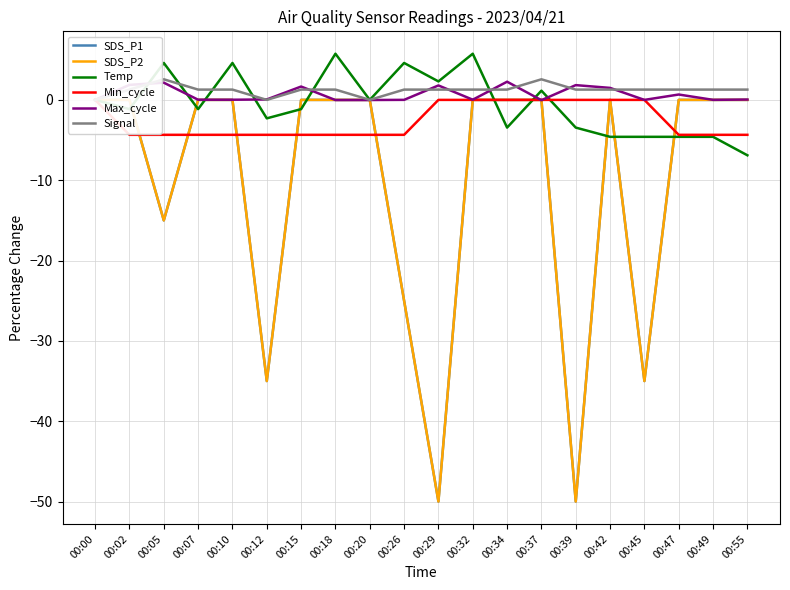

Reading right to left, what are all the values shown in this chart?

SDS_P1: 00:55=0.0	00:49=0.0	00:47=0.0	00:45=-35.0	00:42=0.0	00:39=-50.0	00:37=0.0	00:34=0.0	00:32=0.0	00:29=-50.0	00:26=-25.0	00:20=0.0	00:18=0.0	00:15=0.0	00:12=-35.0	00:10=0.0	00:07=0.0	00:05=-15.0	00:02=0.0	00:00=0.0
SDS_P2: 00:55=0.0	00:49=0.0	00:47=0.0	00:45=-35.0	00:42=0.0	00:39=-50.0	00:37=0.0	00:34=0.0	00:32=0.0	00:29=-50.0	00:26=-25.0	00:20=0.0	00:18=0.0	00:15=0.0	00:12=-35.0	00:10=0.0	00:07=0.0	00:05=-15.0	00:02=0.0	00:00=0.0
Temp: 00:55=-6.9	00:49=-4.6	00:47=-4.6	00:45=-4.6	00:42=-4.6	00:39=-3.4	00:37=1.1	00:34=-3.4	00:32=5.7	00:29=2.3	00:26=4.6	00:20=0.0	00:18=5.7	00:15=-1.1	00:12=-2.3	00:10=4.6	00:07=-1.1	00:05=4.6	00:02=-1.1	00:00=0.0
Min_cycle: 00:55=-4.3	00:49=-4.3	00:47=-4.3	00:45=0.0	00:42=0.0	00:39=0.0	00:37=0.0	00:34=0.0	00:32=0.0	00:29=0.0	00:26=-4.3	00:20=-4.3	00:18=-4.3	00:15=-4.3	00:12=-4.3	00:10=-4.3	00:07=-4.3	00:05=-4.3	00:02=-4.3	00:00=0.0
Max_cycle: 00:55=0.0	00:49=0.0	00:47=0.7	00:45=0.0	00:42=1.5	00:39=1.8	00:37=-0.0	00:34=2.3	00:32=0.0	00:29=1.8	00:26=0.0	00:20=-0.0	00:18=-0.0	00:15=1.7	00:12=0.1	00:10=0.0	00:07=0.0	00:05=2.1	00:02=1.9	00:00=0.0
Signal: 00:55=1.3	00:49=1.3	00:47=1.3	00:45=1.3	00:42=1.3	00:39=1.3	00:37=2.6	00:34=1.3	00:32=1.3	00:29=1.3	00:26=1.3	00:20=0.0	00:18=1.3	00:15=1.3	00:12=0.0	00:10=1.3	00:07=1.3	00:05=2.6	00:02=1.3	00:00=0.0